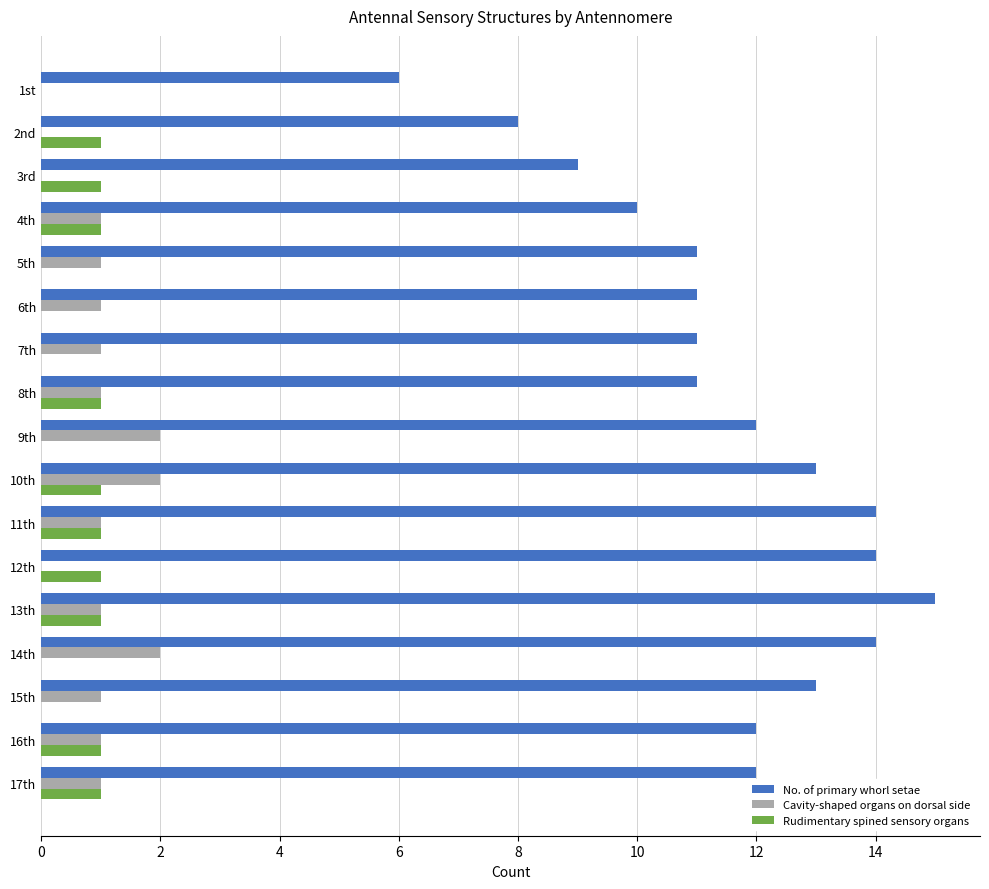

How many distinct data groups are displayed?

3